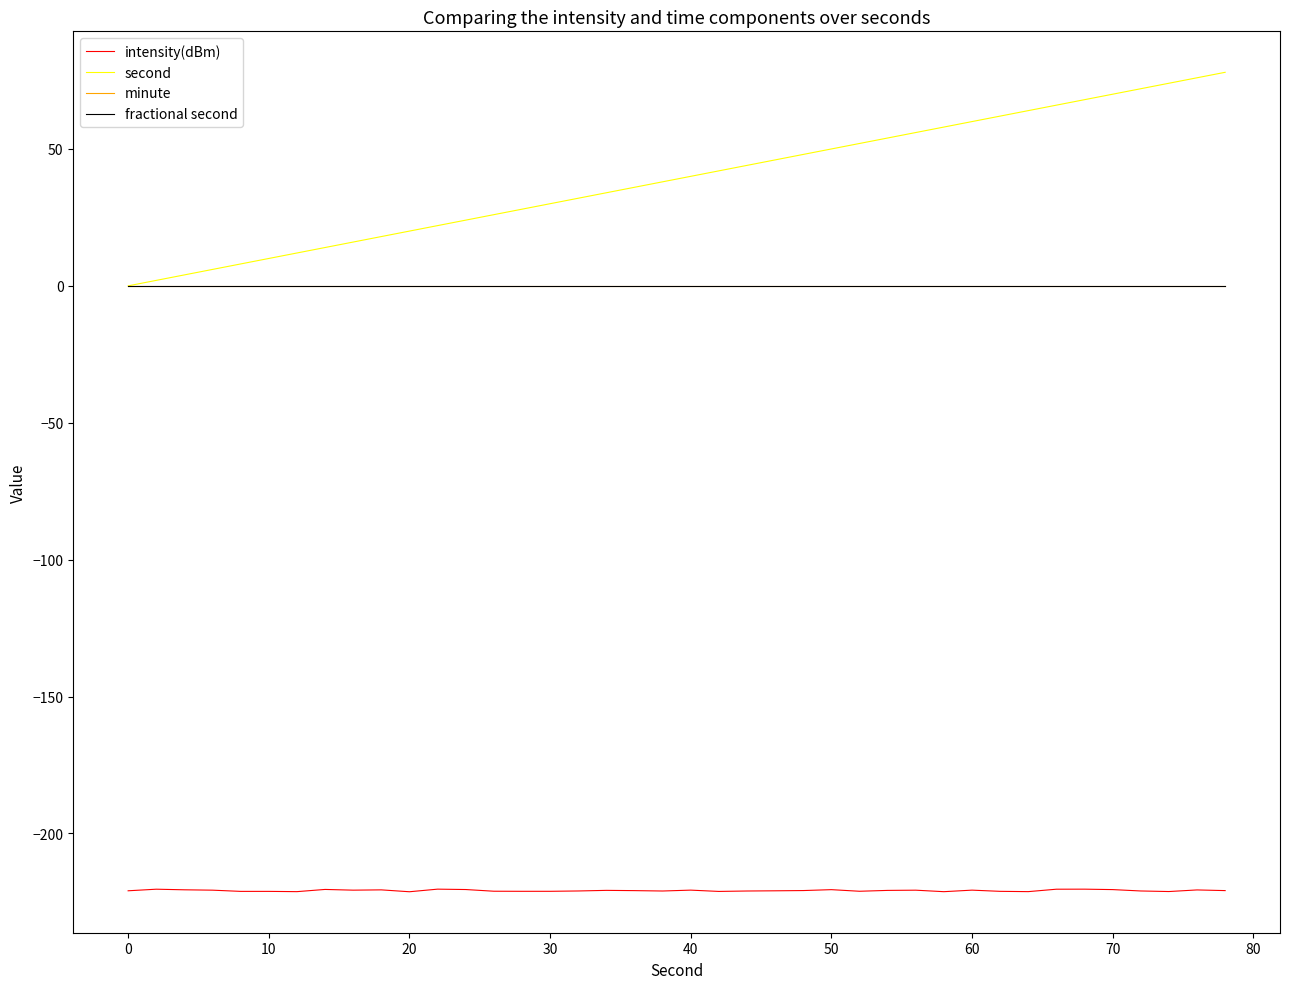

Does the chart display data point markers on the line(s)?

No